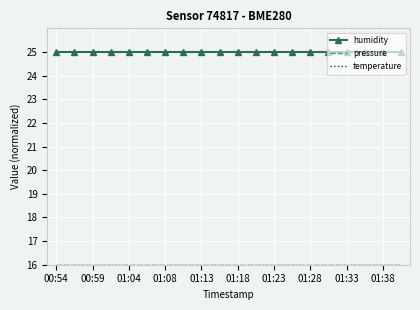

True or false: pressure and humidity intersect in this chart.

False